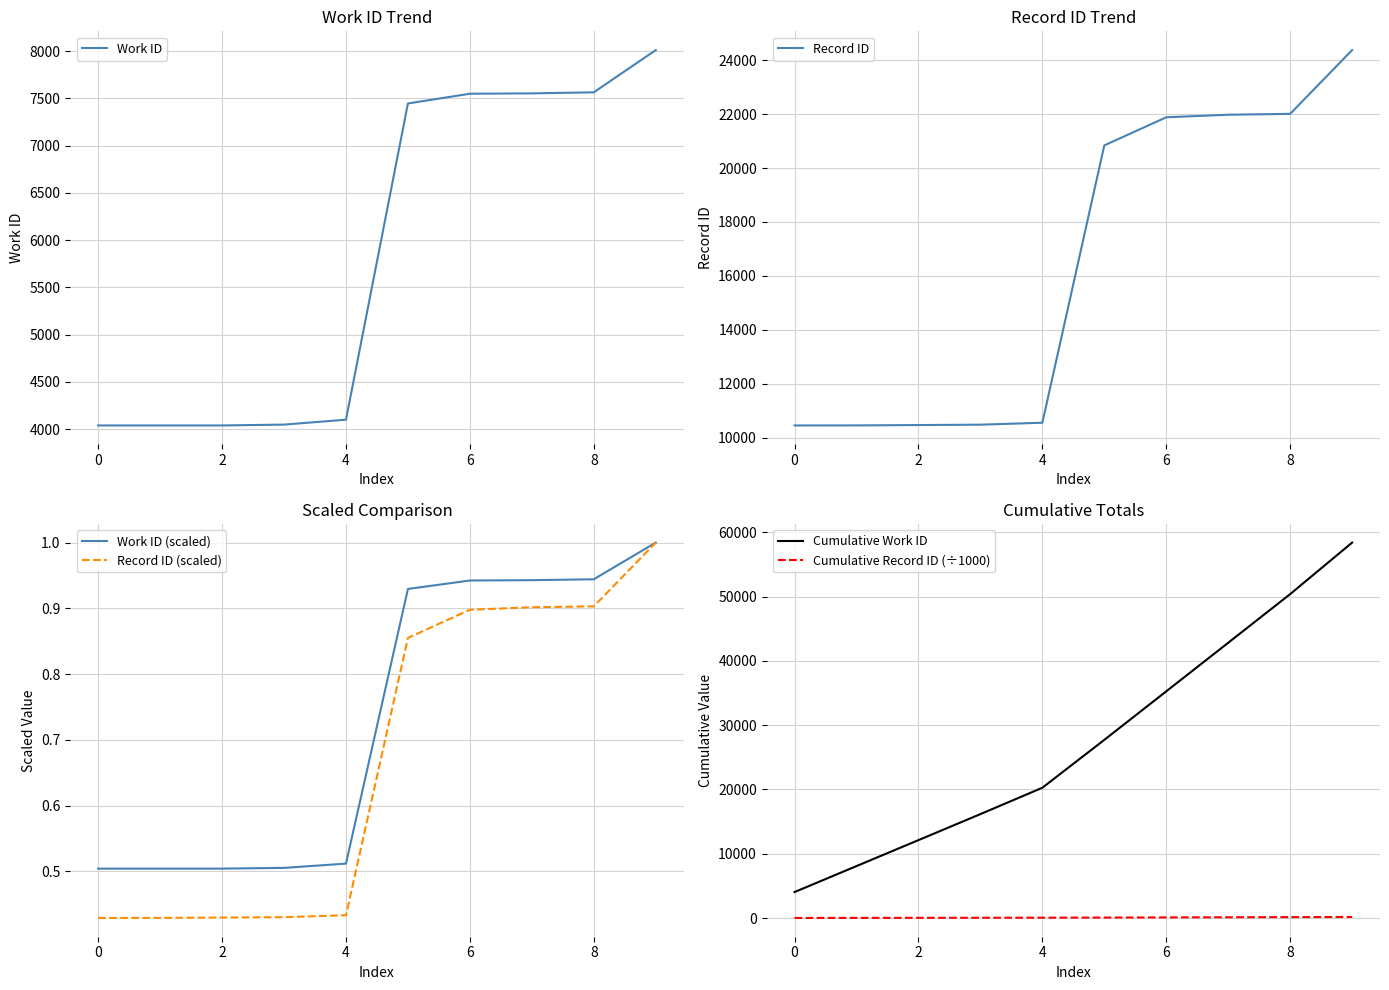

True or false: Work ID (scaled) and Cumulative Work ID cross at least once.

False